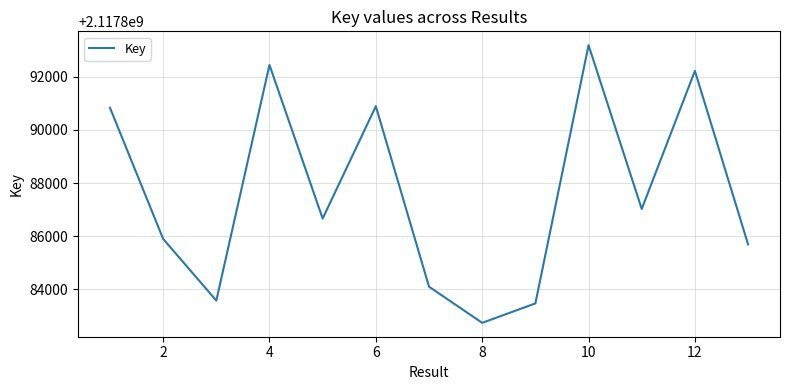

How many interior local valleys (lower than both neighbors) does the data have?

4